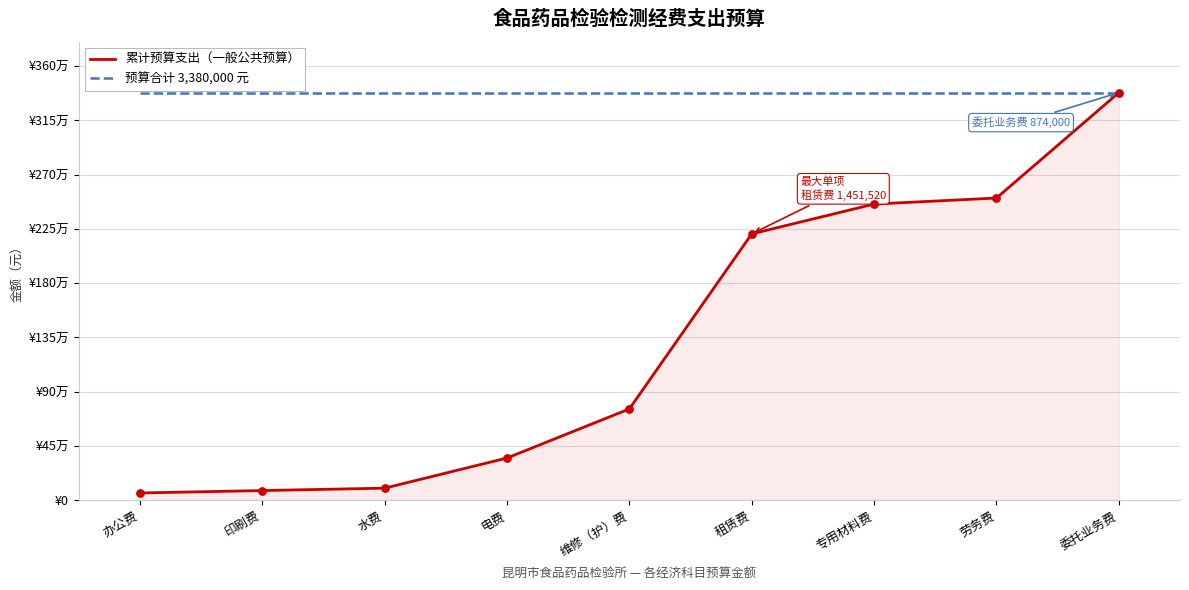

At which category is the sum across all series the highest?

委托业务费